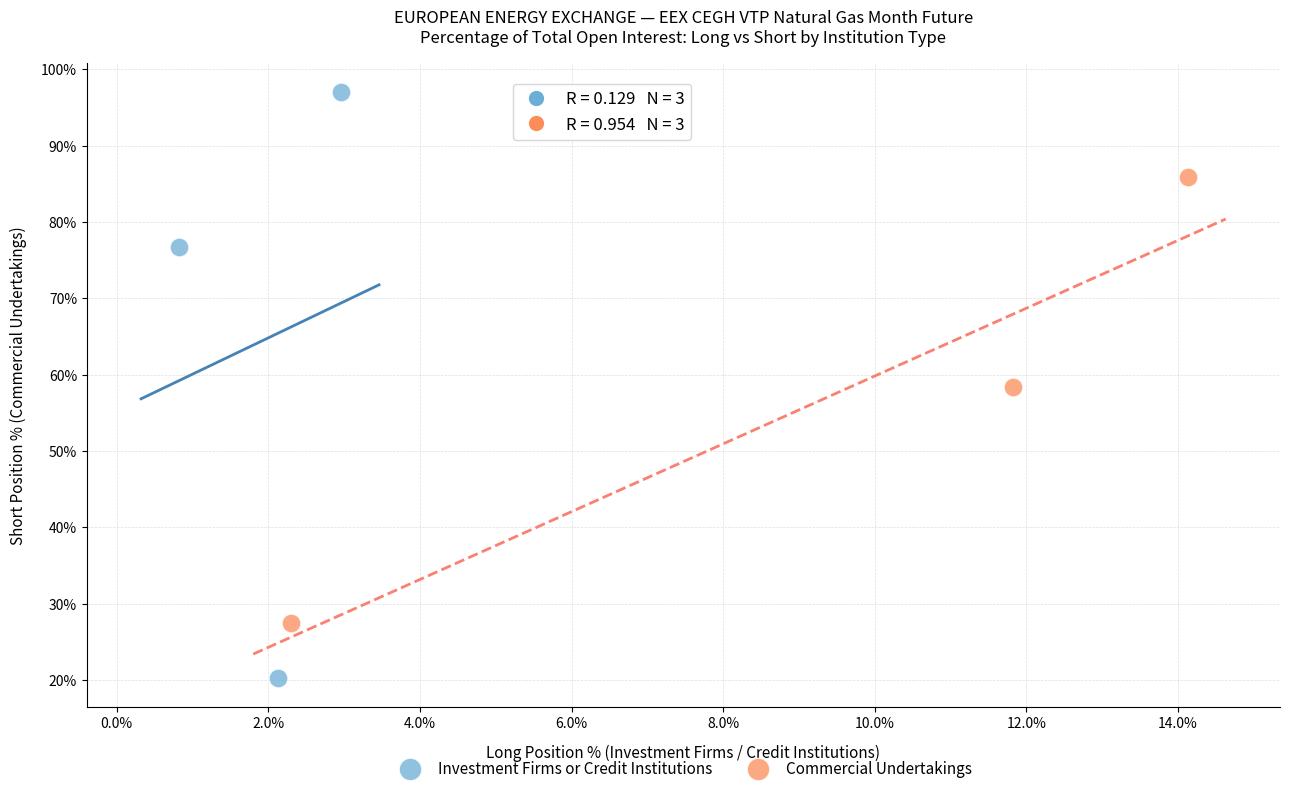

Which series has the largest Y range (max minus min)?

Investment Firms or Credit Institutions